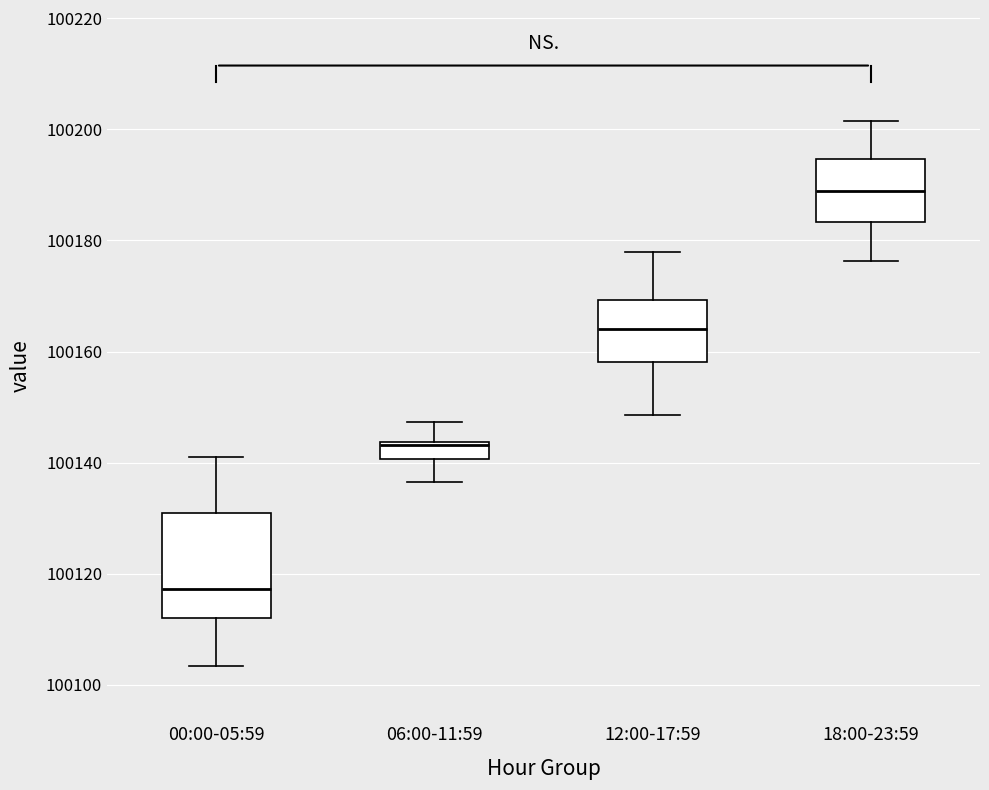

Reading left to right, transcribe this box plot: for each box, give where its median line is, the range the box spans, and where its two whiskers end, as read against the y-axis. The values are not printed on the chart, so give them approximately, as read against the axis.

00:00-05:59: median 100118, box 100112 to 100130, whiskers 100104 to 100142
06:00-11:59: median 100144 (just below the box's upper edge), box 100140 to 100144, whiskers 100136 to 100148
12:00-17:59: median 100164, box 100158 to 100170, whiskers 100148 to 100178
18:00-23:59: median 100188, box 100184 to 100194, whiskers 100176 to 100202